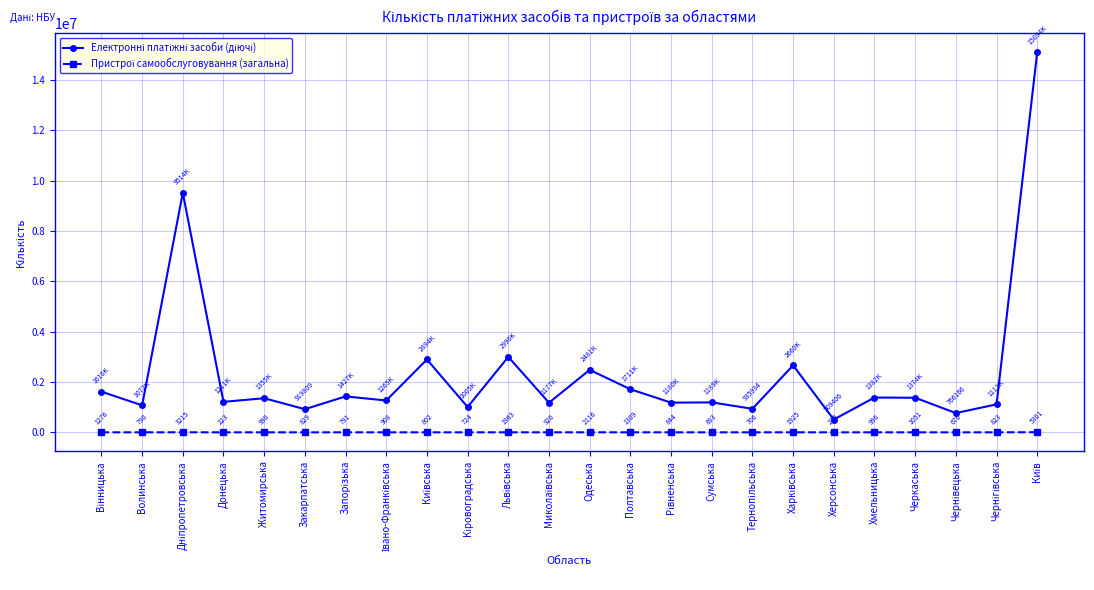

What is the maximum value shown in the chart?

15094841